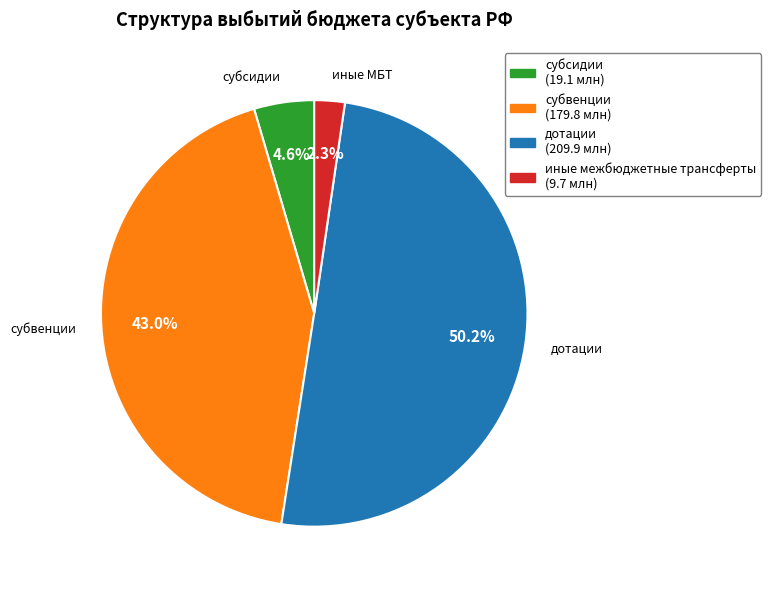

Combined, do субвенции and иные межбюджетные трансферты account for over 50%?

No